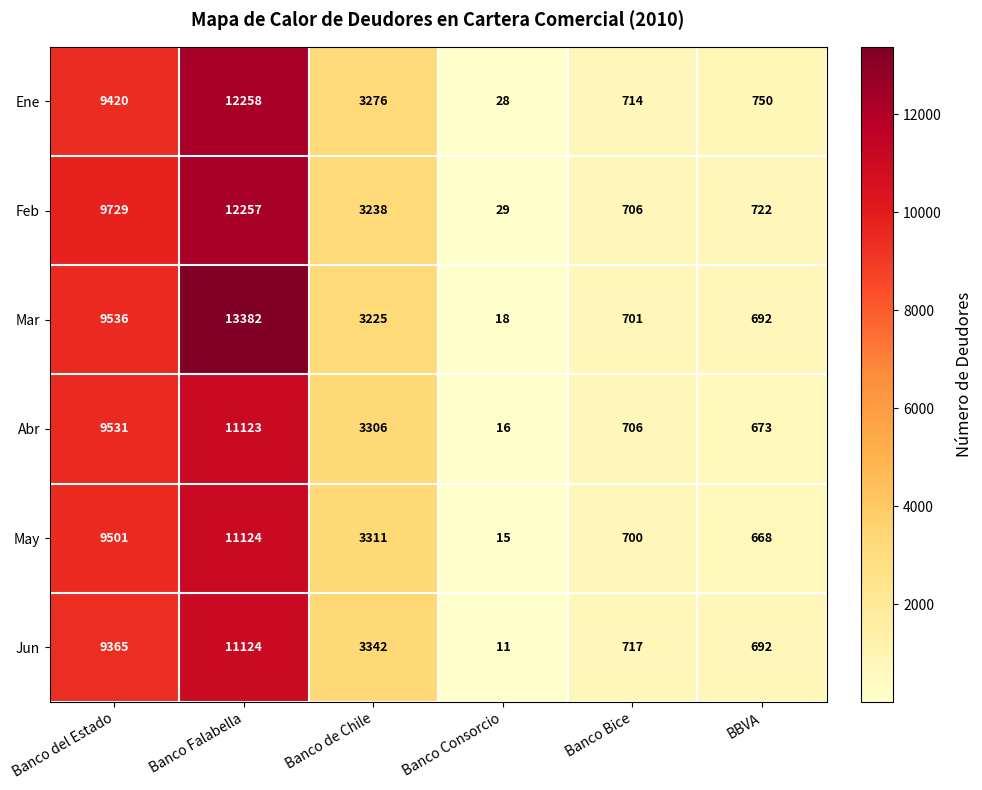

At Banco del Estado, list the series in order from largest to smallest.

Feb, Mar, Abr, May, Ene, Jun